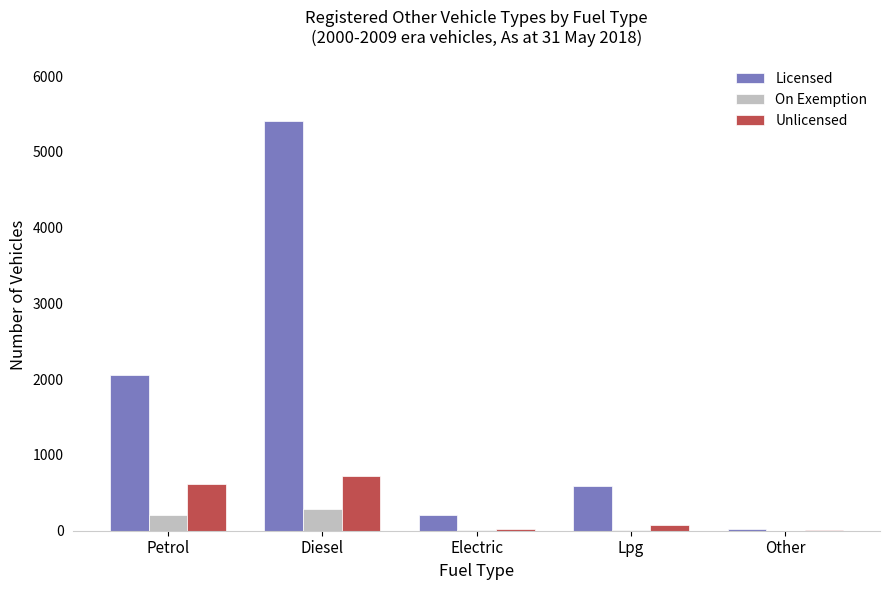

Which series has the largest range (max minus min)?

Licensed